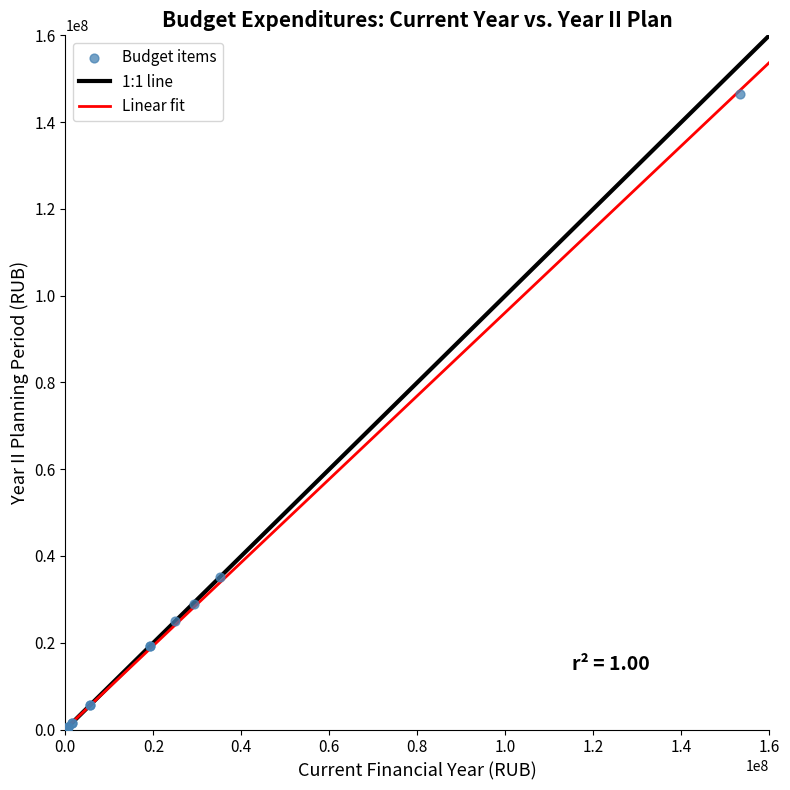

What Y value in the scatter plot is closest to 73228753?

35164141.0